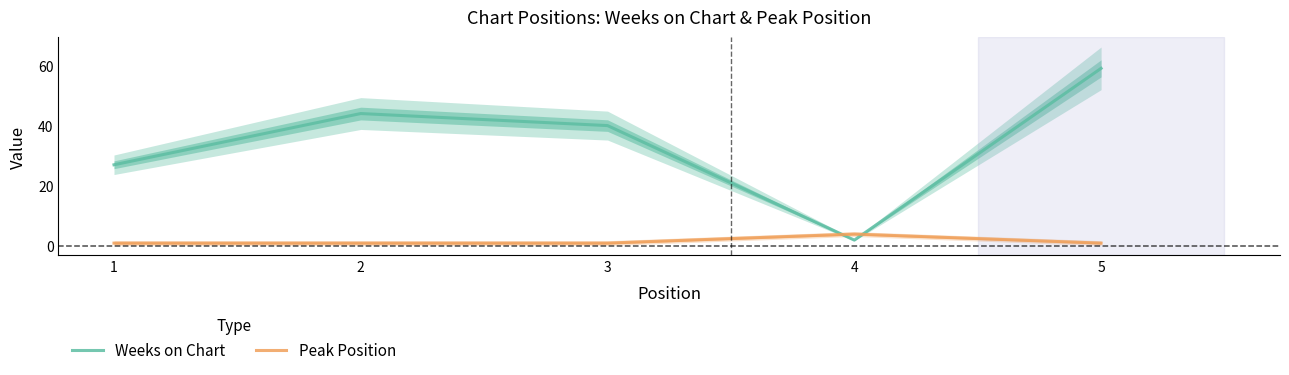

Rank the series by their maximum value, from lowest to highest.

Peak Position, Weeks on Chart